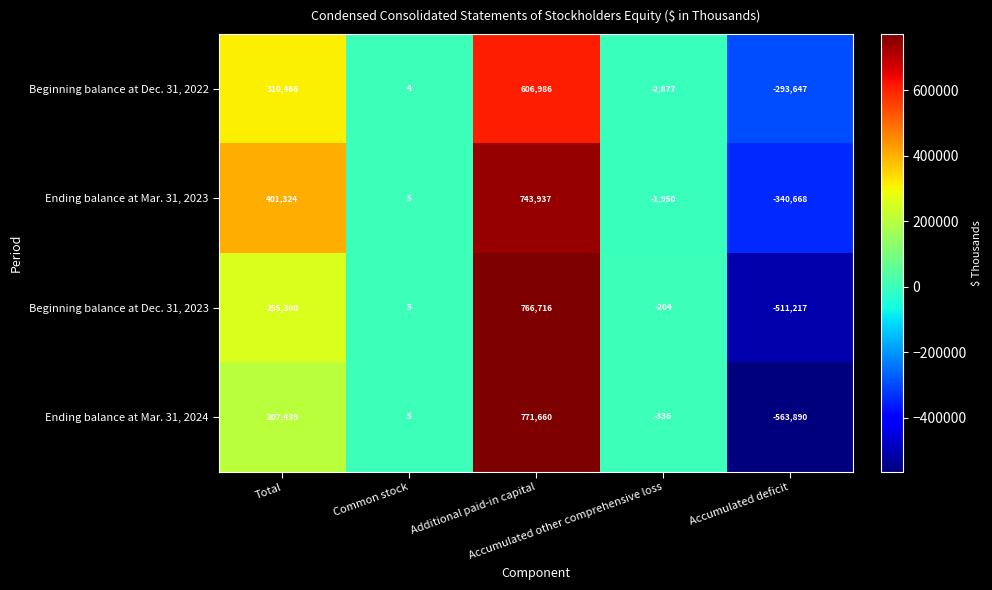

Which series has the largest range (max minus min)?

Ending balance at Mar. 31, 2024